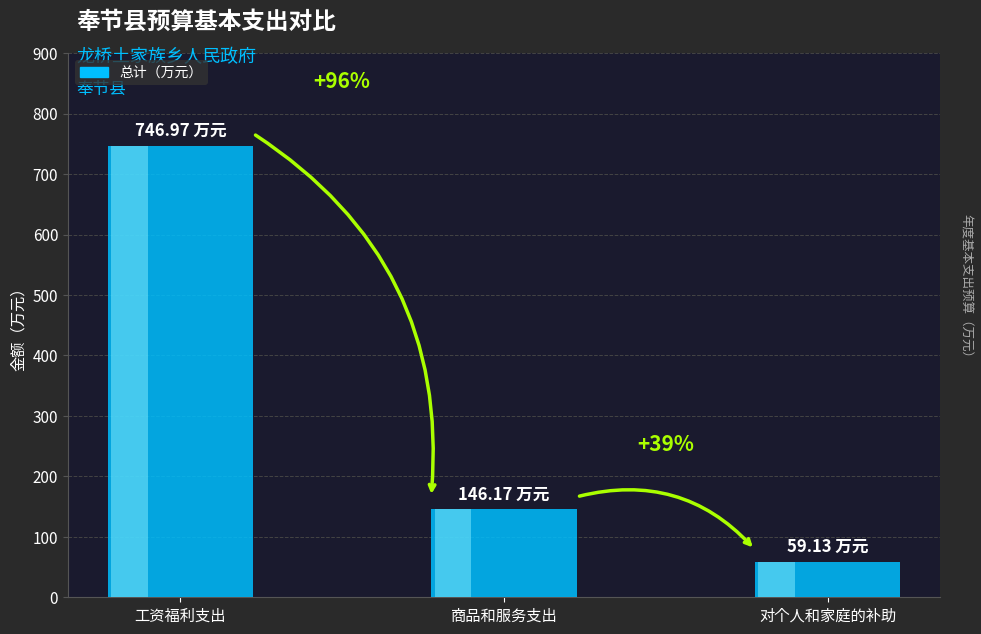

Approximately how many times larger is the value at 工资福利支出 compared to 商品和服务支出?

5.1